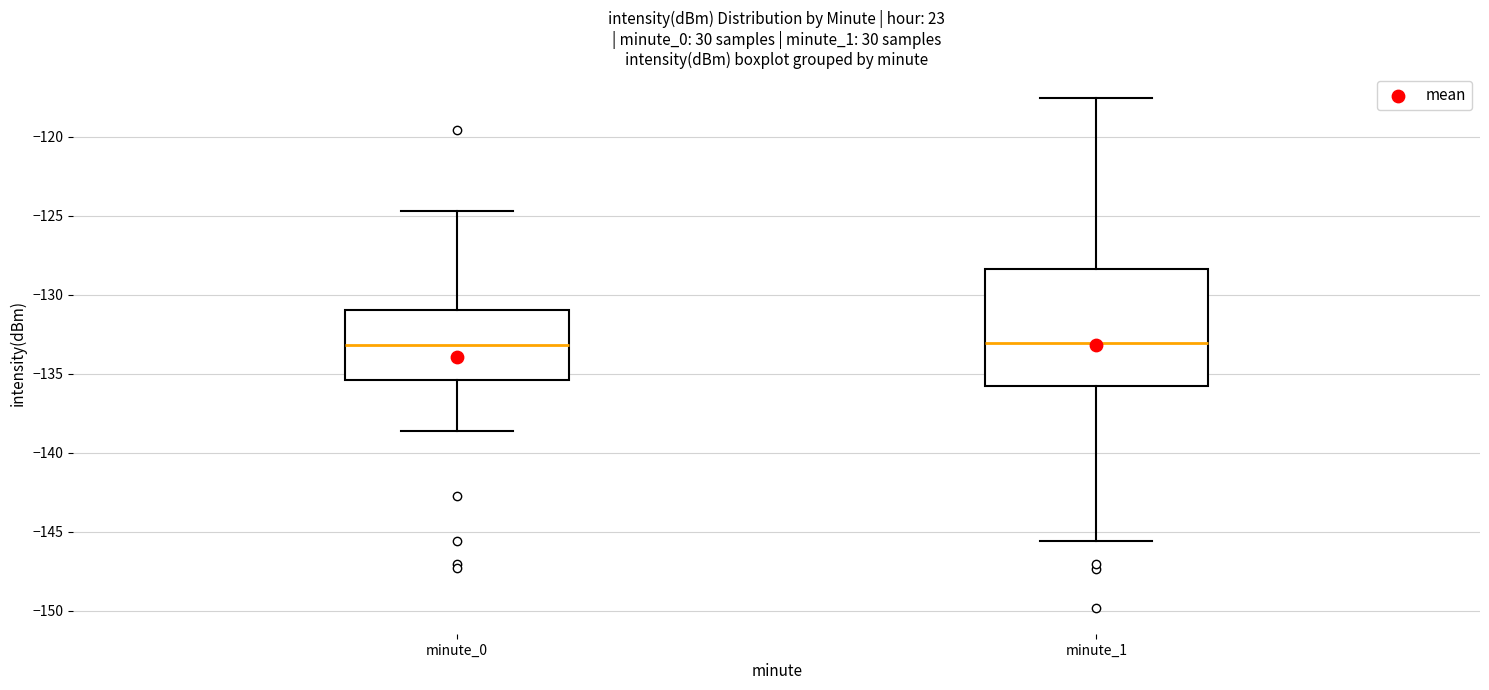

Where is the lower edge of the box for minute_1 on the y-axis? The values are not printed on the chart, so give them approximately, as read against the axis.

-136.0